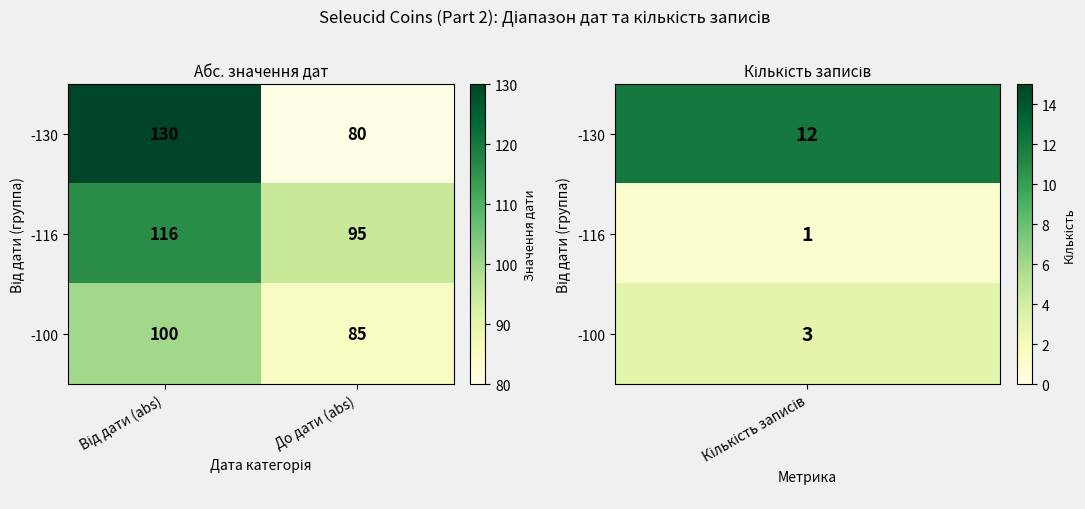

What is the greatest value displayed?

130